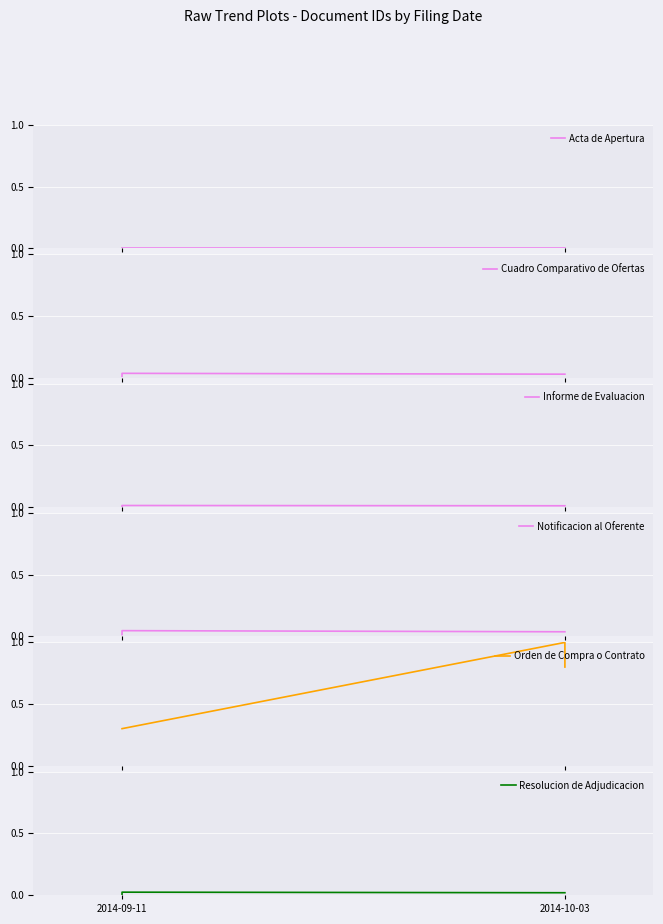

List the series in order of their peak value, lowest first.

Acta de Apertura, Informe de Evaluacion, Resolucion de Adjudicacion, Cuadro Comparativo de Ofertas, Notificacion al Oferente, Orden de Compra o Contrato